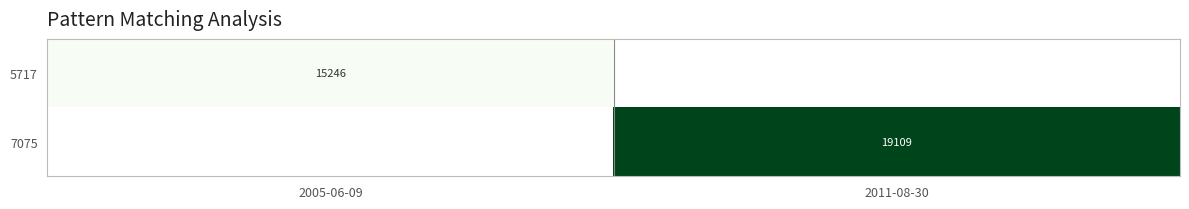

The value of 7075 at 2011-08-30 is 27879. True or false?

False